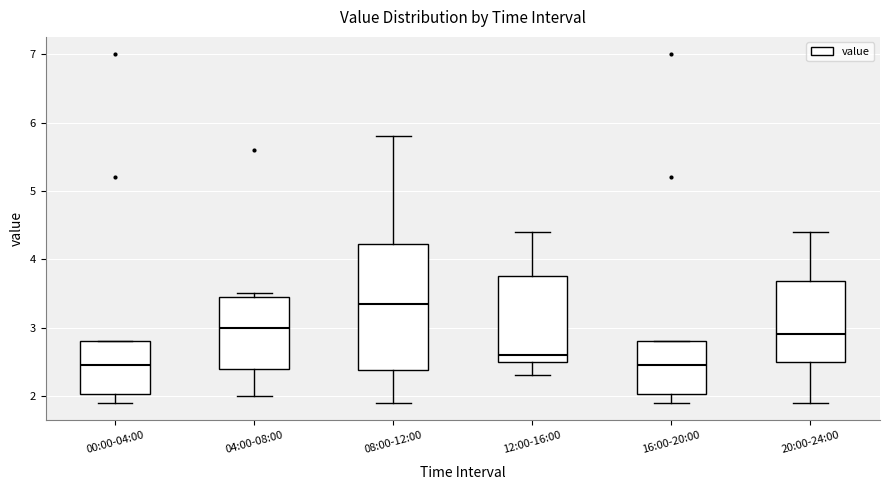

Comparing the boxes themselves (not the whiskers), which one is the tallest?

08:00-12:00